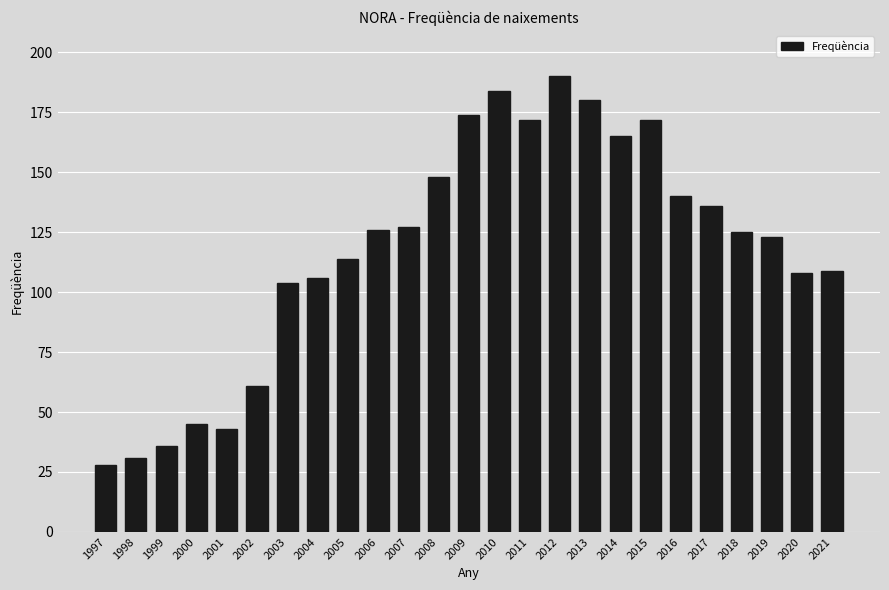

Approximately how many times larger is the value at 2021 compared to 2013?

0.6